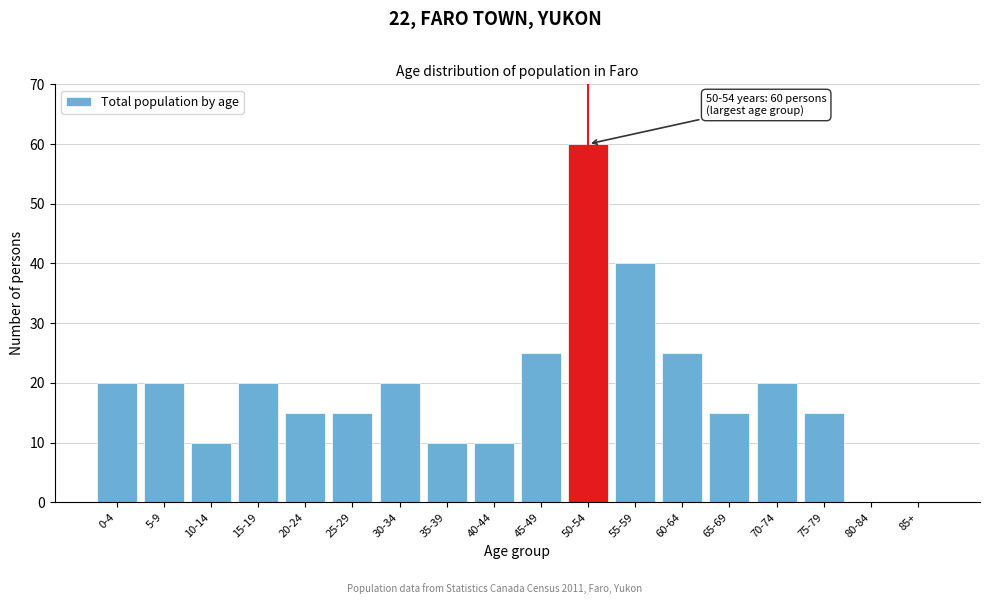

Reading left to right, list all the values displayed in this chart.

0-4=20	5-9=20	10-14=10	15-19=20	20-24=15	25-29=15	30-34=20	35-39=10	40-44=10	45-49=25	50-54=60	55-59=40	60-64=25	65-69=15	70-74=20	75-79=15	80-84=0	85+=0